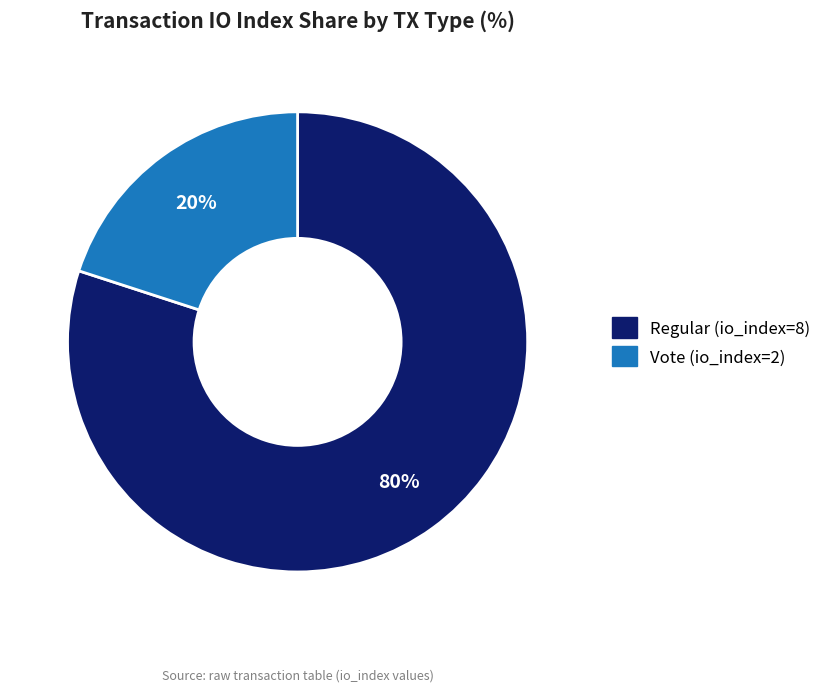

What is the majority slice?

Regular (io_index=8)